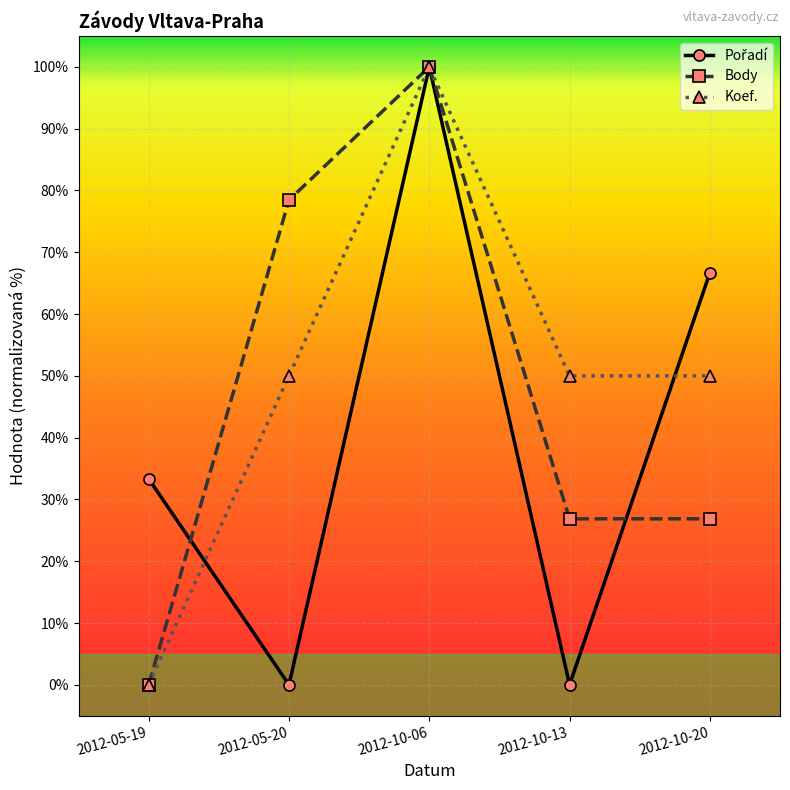

How many positive values does the Koef. series have?

4